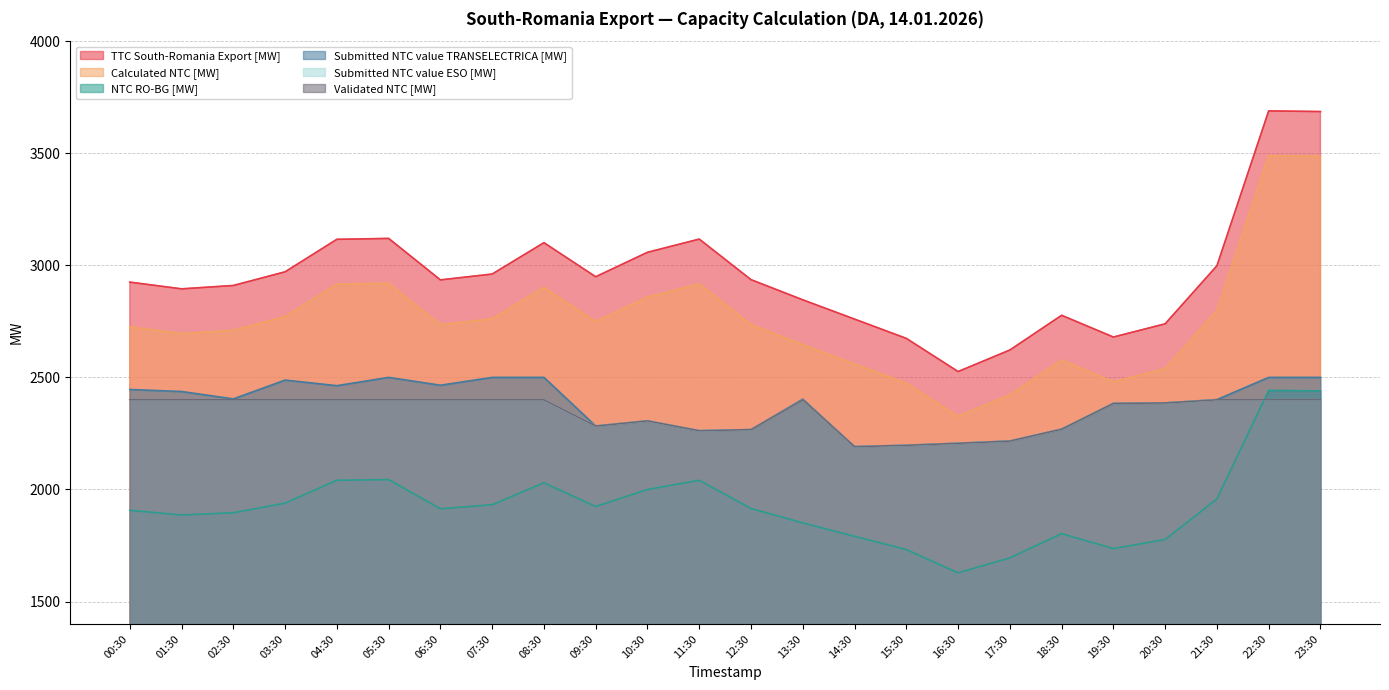

What is the sum of all Submitted NTC value ESO [MW] values?

56167